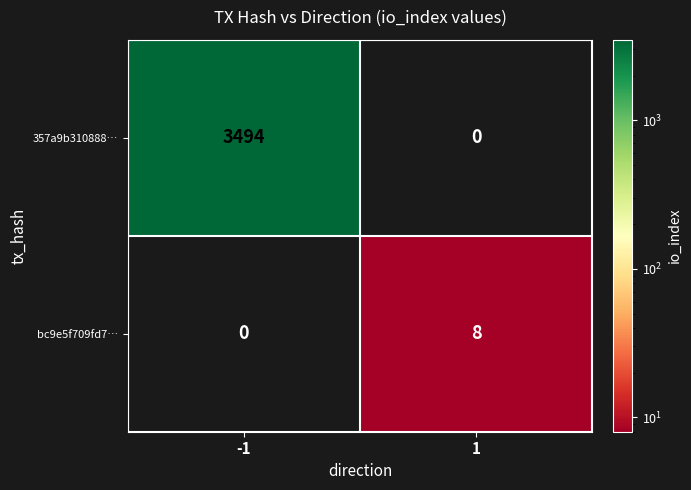

Which series changed the most between -1 and 1?

357a9b310888…